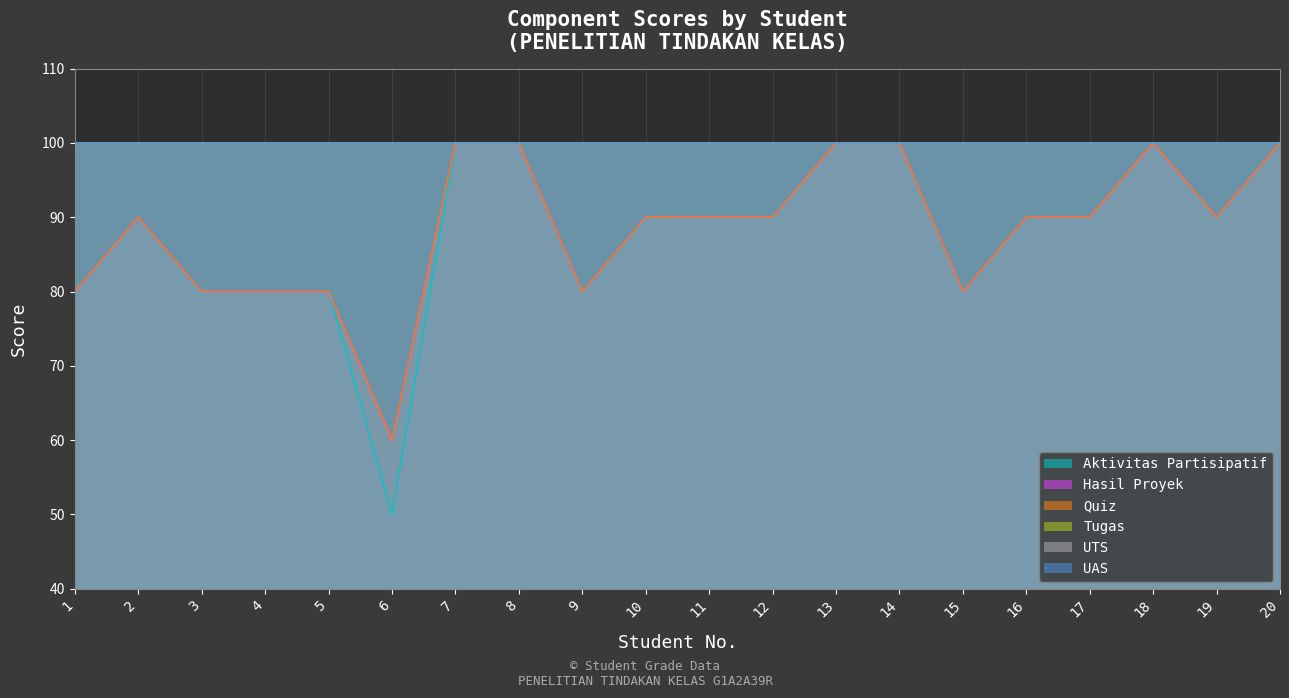

Reading left to right, transcribe all the data shown in this chart.

Aktivitas Partisipatif: 80	90	80	80	80	50	100	100	80	90	90	90	100	100	80	90	90	100	90	100
Hasil Proyek: 80	90	80	80	80	60	100	100	80	90	90	90	100	100	80	90	90	100	90	100
Quiz: 80	90	80	80	80	60	100	100	80	90	90	90	100	100	80	90	90	100	90	100